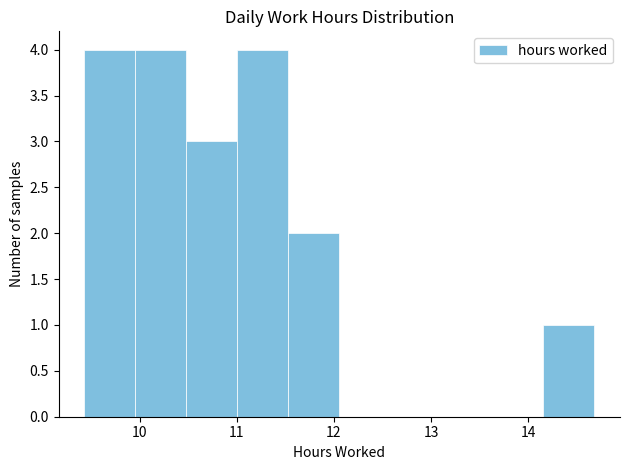

Reading left to right, transcribe this chart: for each bar, give the range it covers on the x-axis and its height. Neither the bar edges nor the heights are printed on the chart, so give them approximately, as read against the axes.

9.4 to 10.0: 4
10.0 to 10.5: 4
10.5 to 11.0: 3
11.0 to 11.5: 4
11.5 to 12.1: 2
12.1 to 12.6: 0
12.6 to 13.1: 0
13.1 to 13.6: 0
13.6 to 14.2: 0
14.2 to 14.7: 1